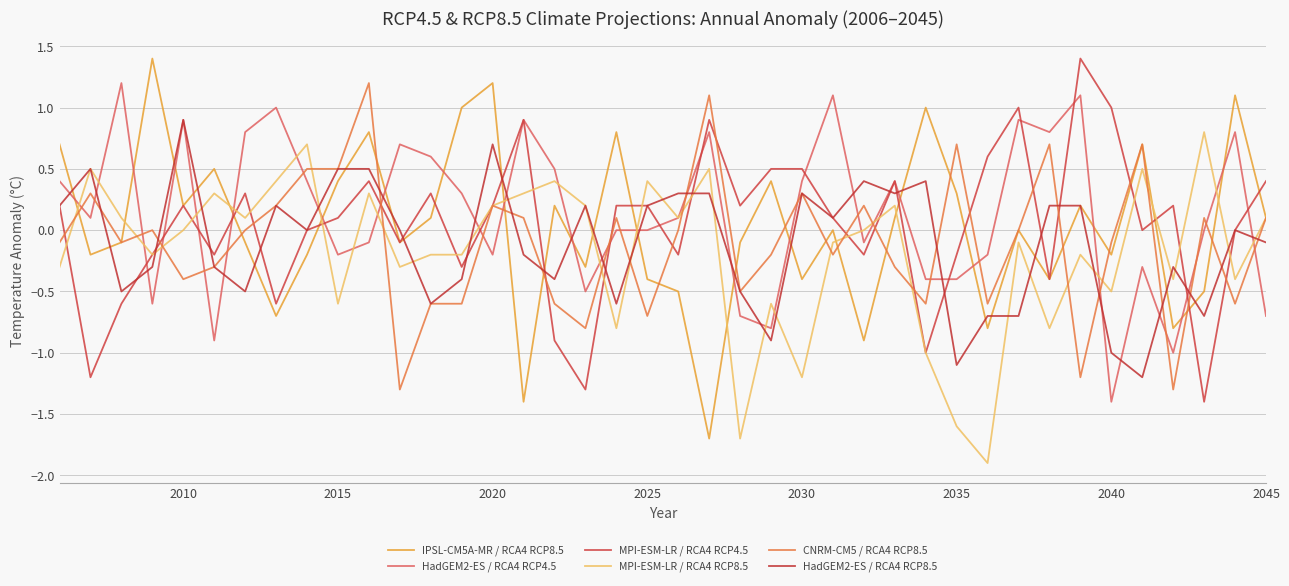

What is the difference between the second highest and second lowest values in the MPI-ESM-LR / RCA4 RCP4.5 series?

2.3